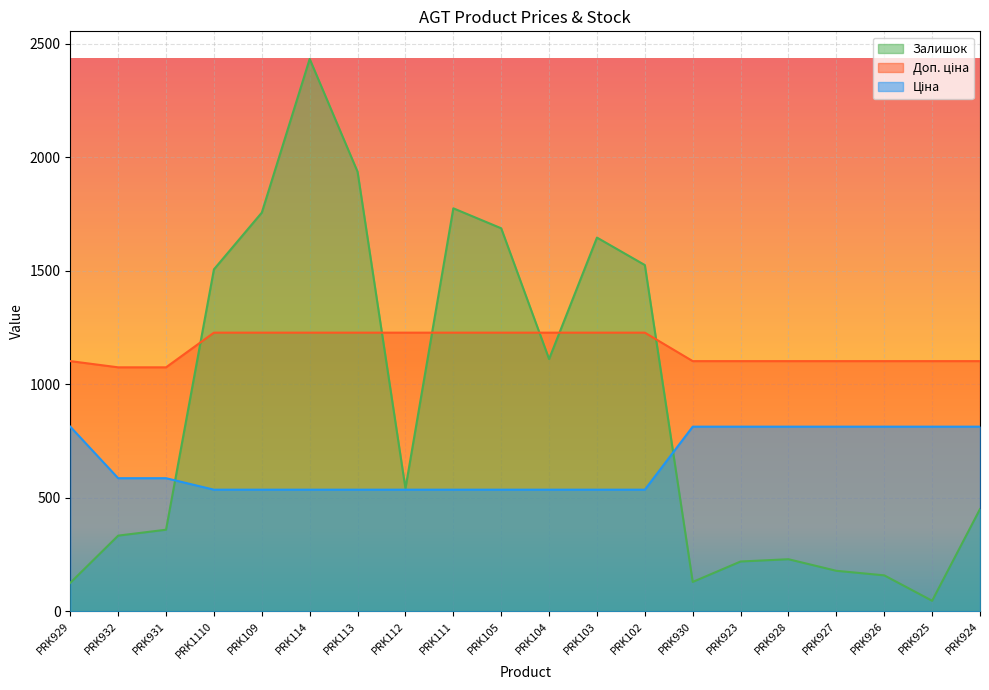

True or false: Доп. ціна and Залишок cross at least once.

True